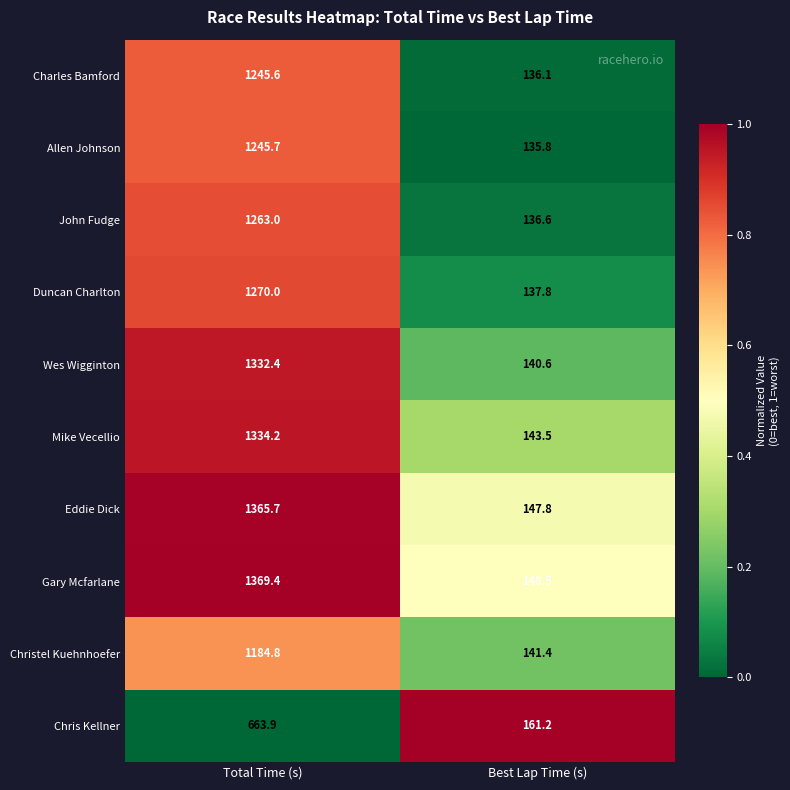

Which series has the largest range (max minus min)?

Gary Mcfarlane